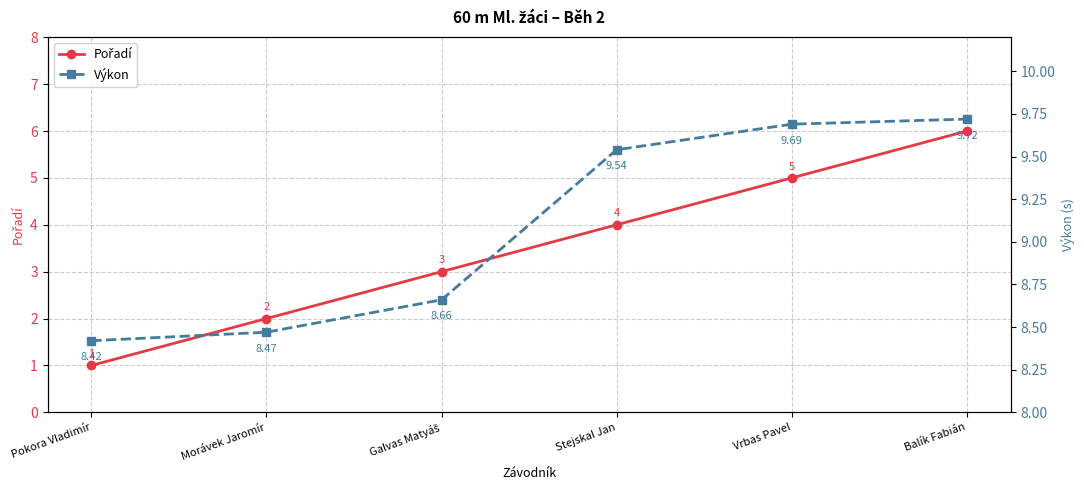

True or false: Výkon and Pořadí cross at least once.

False